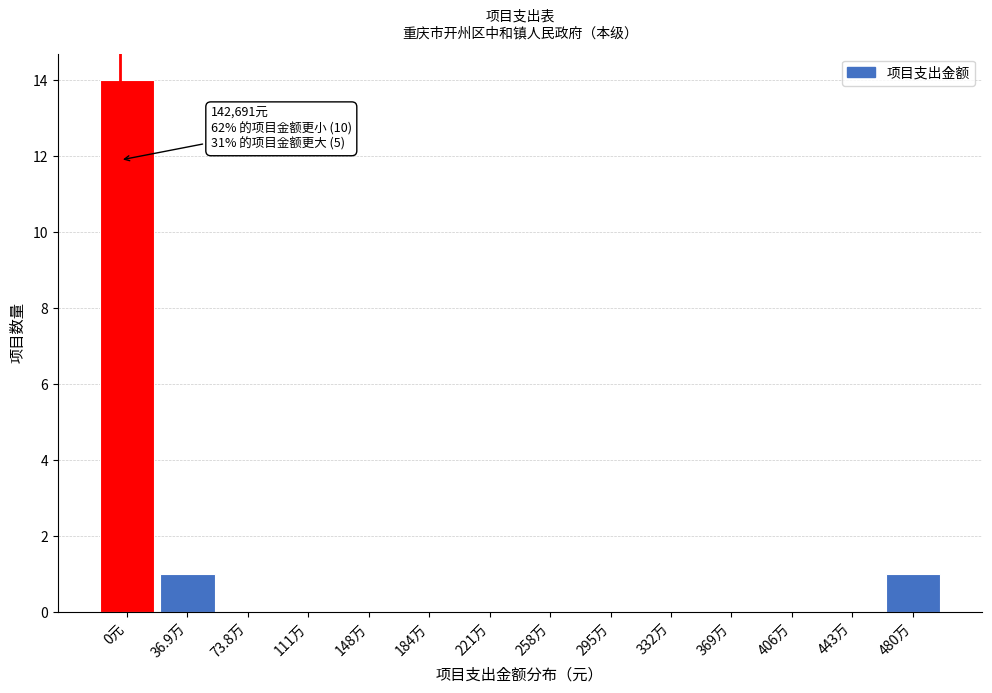

Reading left to right, extract all data points from this chart.

0元=14	36.9万=1	73.8万=0	111万=0	148万=0	184万=0	221万=0	258万=0	295万=0	332万=0	369万=0	406万=0	443万=0	480万=1